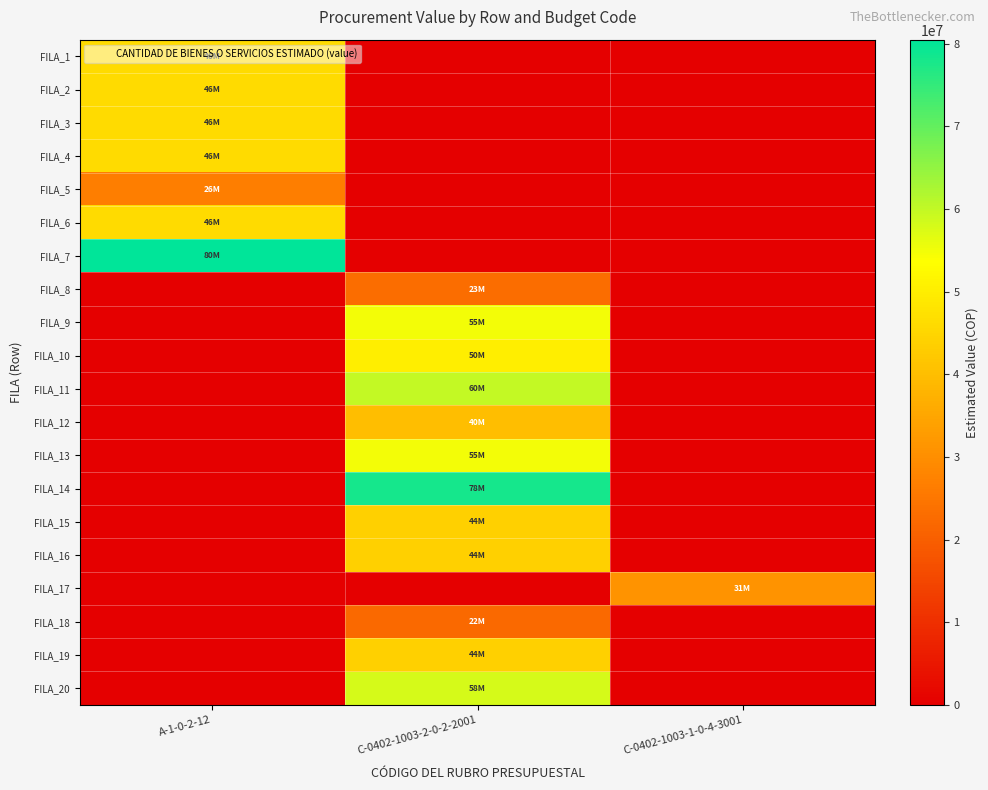

Reading right to left, what are all the values shown in this chart?

FILA_1: C-0402-1003-1-0-4-3001=0	C-0402-1003-2-0-2-2001=0	A-1-0-2-12=46000000
FILA_2: C-0402-1003-1-0-4-3001=0	C-0402-1003-2-0-2-2001=0	A-1-0-2-12=46000000
FILA_3: C-0402-1003-1-0-4-3001=0	C-0402-1003-2-0-2-2001=0	A-1-0-2-12=46000000
FILA_4: C-0402-1003-1-0-4-3001=0	C-0402-1003-2-0-2-2001=0	A-1-0-2-12=46000000
FILA_5: C-0402-1003-1-0-4-3001=0	C-0402-1003-2-0-2-2001=0	A-1-0-2-12=26545450
FILA_6: C-0402-1003-1-0-4-3001=0	C-0402-1003-2-0-2-2001=0	A-1-0-2-12=46000000
FILA_7: C-0402-1003-1-0-4-3001=0	C-0402-1003-2-0-2-2001=0	A-1-0-2-12=80500000
FILA_8: C-0402-1003-1-0-4-3001=0	C-0402-1003-2-0-2-2001=23083600	A-1-0-2-12=0
FILA_9: C-0402-1003-1-0-4-3001=0	C-0402-1003-2-0-2-2001=55000000	A-1-0-2-12=0
FILA_10: C-0402-1003-1-0-4-3001=0	C-0402-1003-2-0-2-2001=50000000	A-1-0-2-12=0
FILA_11: C-0402-1003-1-0-4-3001=0	C-0402-1003-2-0-2-2001=60000000	A-1-0-2-12=0
FILA_12: C-0402-1003-1-0-4-3001=0	C-0402-1003-2-0-2-2001=40000000	A-1-0-2-12=0
FILA_13: C-0402-1003-1-0-4-3001=0	C-0402-1003-2-0-2-2001=55000000	A-1-0-2-12=0
FILA_14: C-0402-1003-1-0-4-3001=0	C-0402-1003-2-0-2-2001=78000000	A-1-0-2-12=0
FILA_15: C-0402-1003-1-0-4-3001=0	C-0402-1003-2-0-2-2001=44000000	A-1-0-2-12=0
FILA_16: C-0402-1003-1-0-4-3001=0	C-0402-1003-2-0-2-2001=44000000	A-1-0-2-12=0
FILA_17: C-0402-1003-1-0-4-3001=31000000	C-0402-1003-2-0-2-2001=0	A-1-0-2-12=0
FILA_18: C-0402-1003-1-0-4-3001=0	C-0402-1003-2-0-2-2001=22018038	A-1-0-2-12=0
FILA_19: C-0402-1003-1-0-4-3001=0	C-0402-1003-2-0-2-2001=44000000	A-1-0-2-12=0
FILA_20: C-0402-1003-1-0-4-3001=0	C-0402-1003-2-0-2-2001=58000000	A-1-0-2-12=0